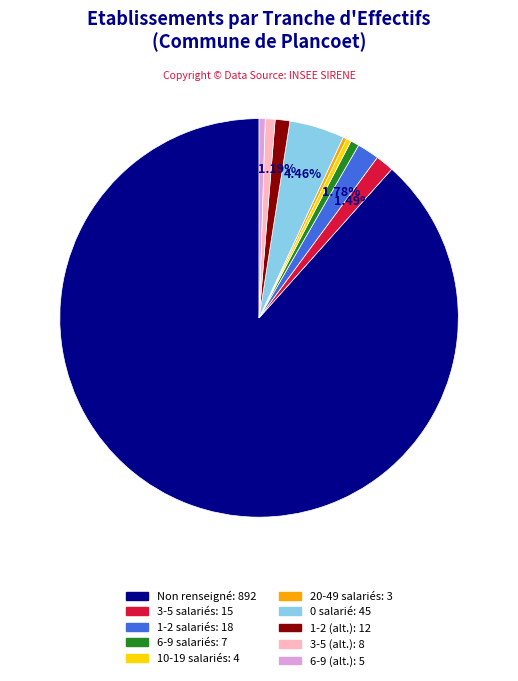

How many segments does this pie chart have?

10